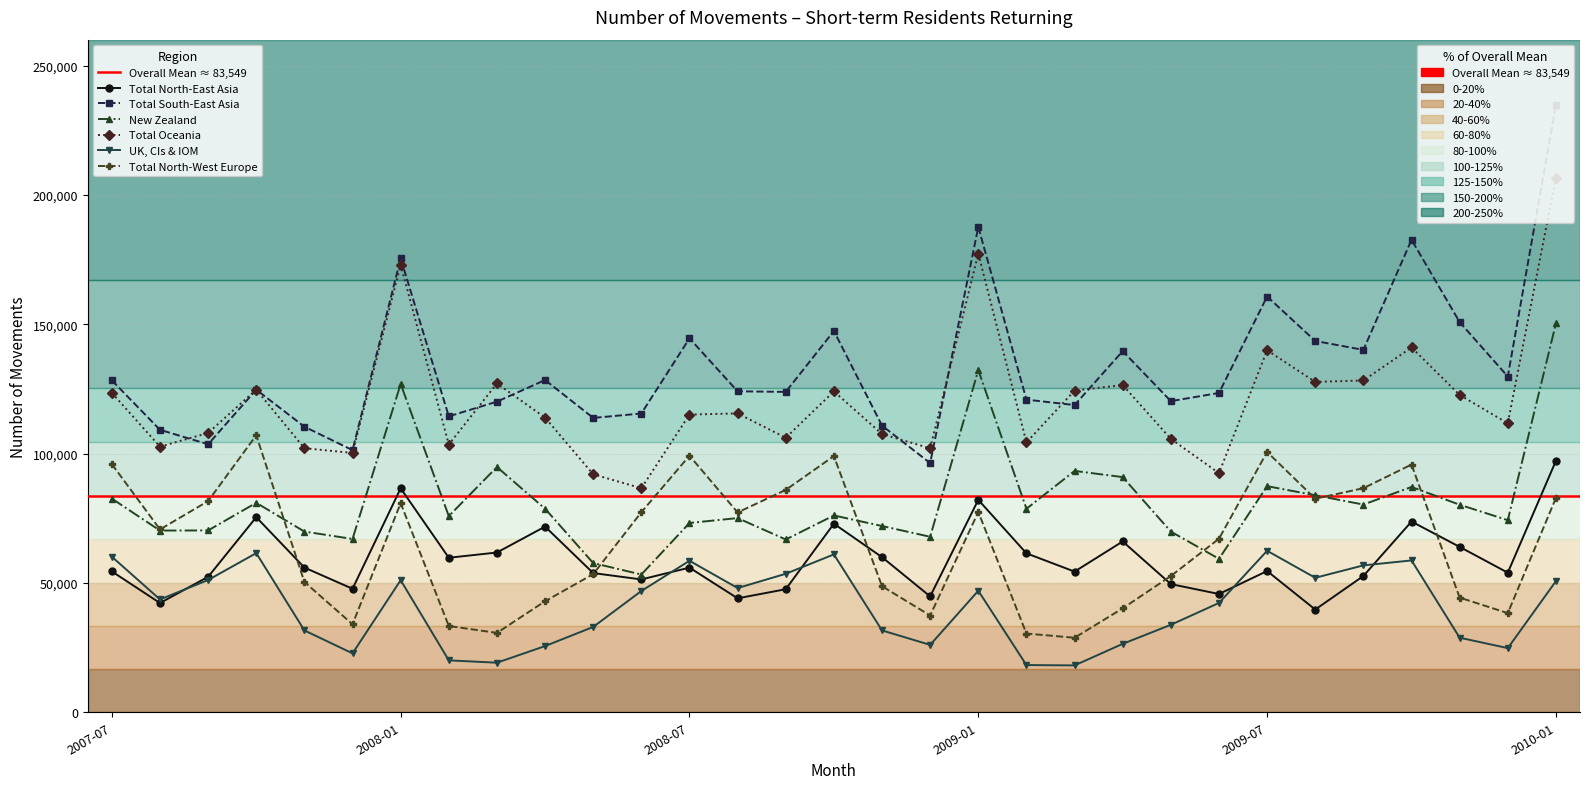

How many lines are shown in the chart?

6